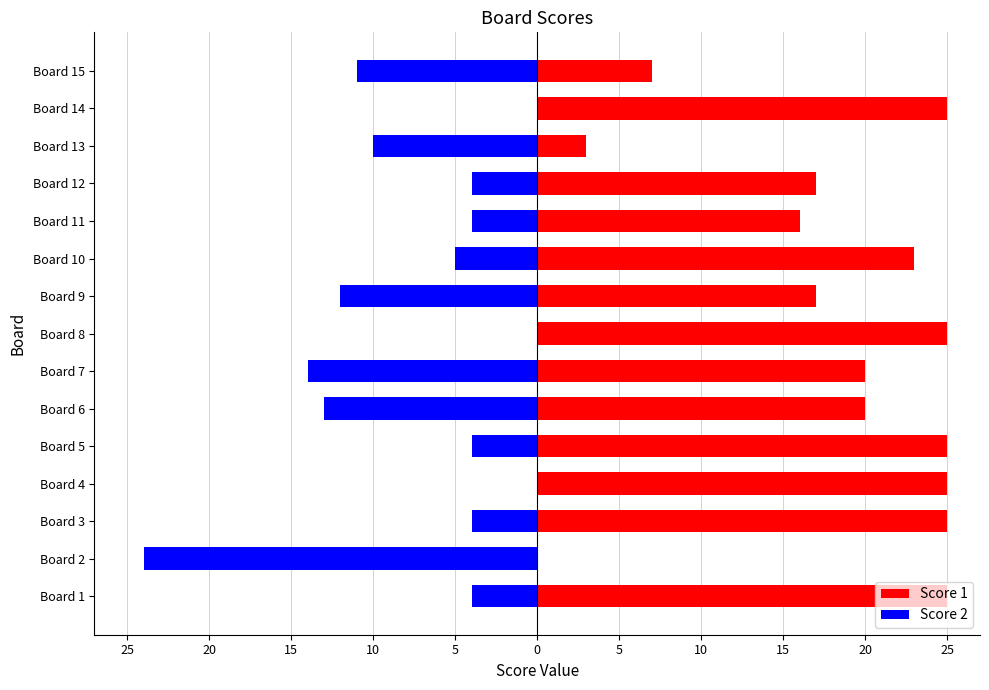

How many data points in Score 1 are above 20?

7